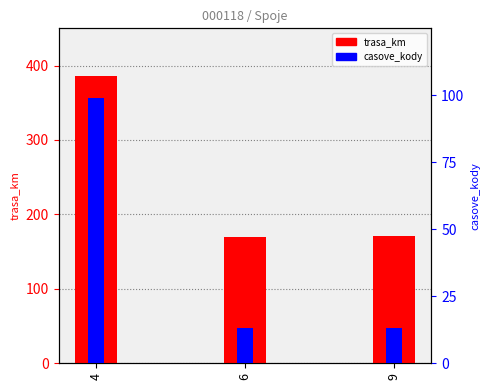

What is the value of the casove_kody bar at the 2nd from the left?

13